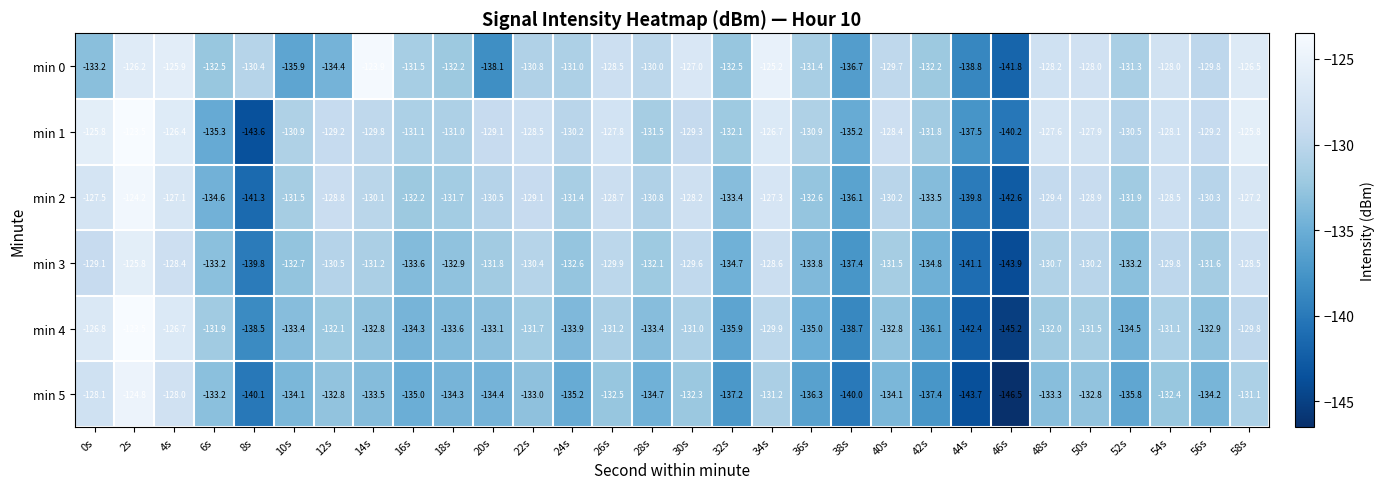

Is it true that min 5 equals -94.4 at 52s?

False